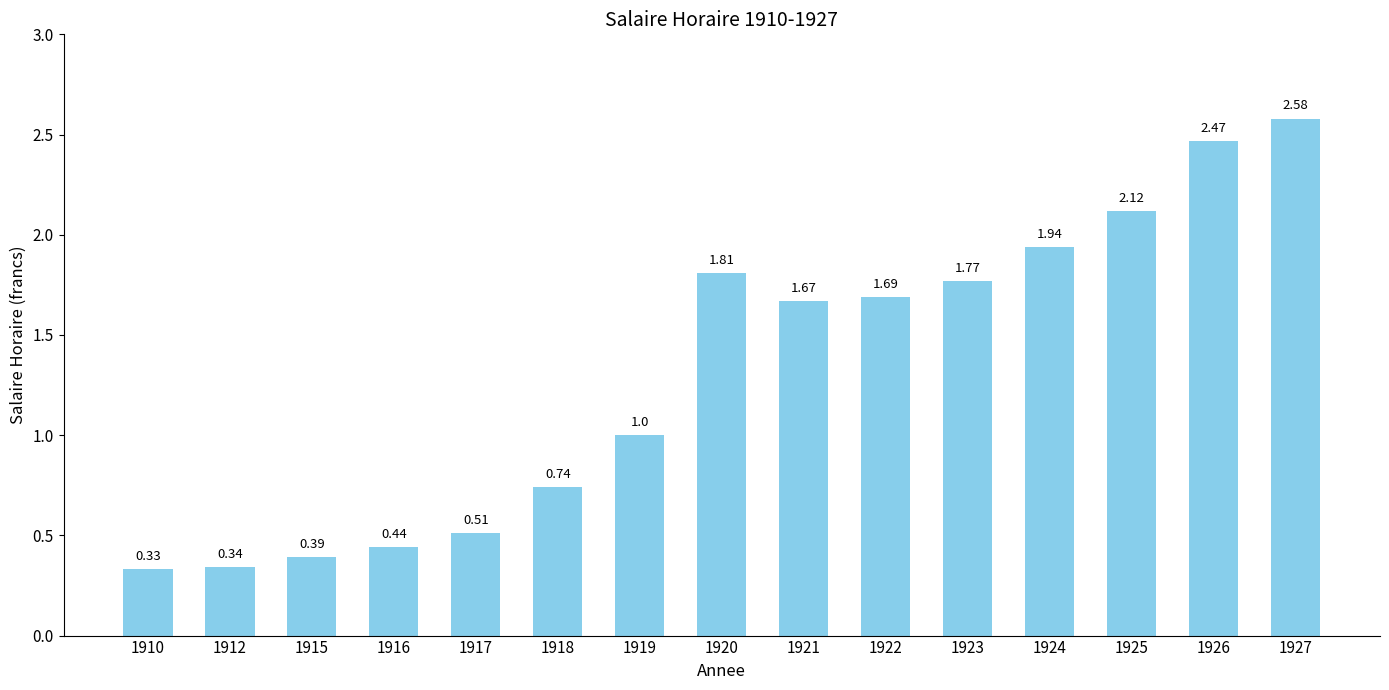

What is the sum of all values?

19.8